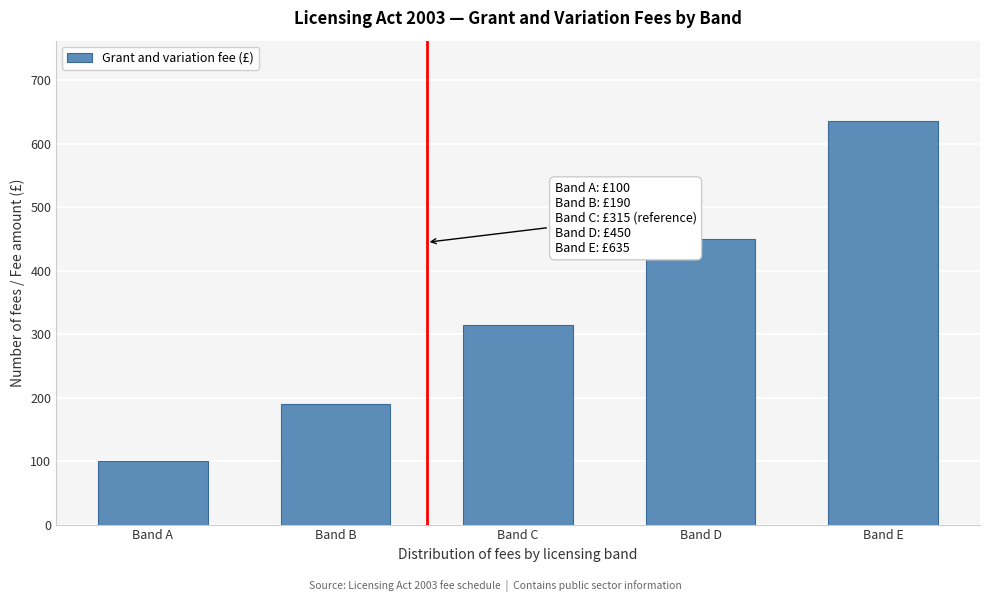

Reading left to right, extract all data points from this chart.

Band A=100	Band B=190	Band C=315	Band D=450	Band E=635